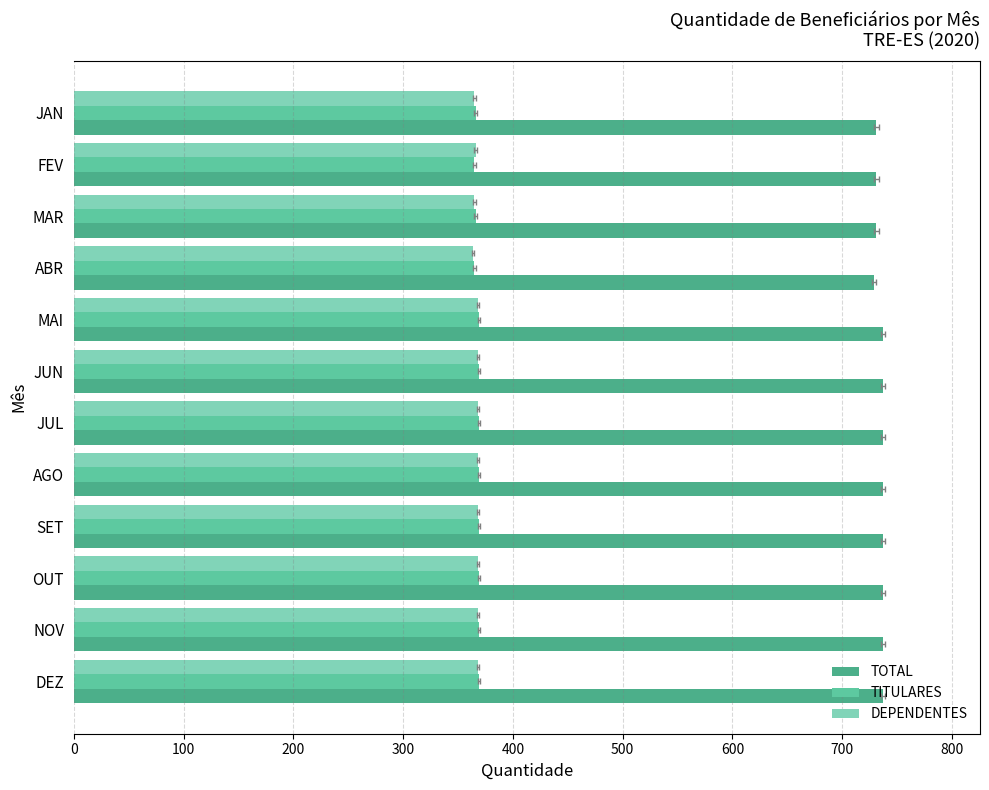

Does the chart contain any negative values?

No